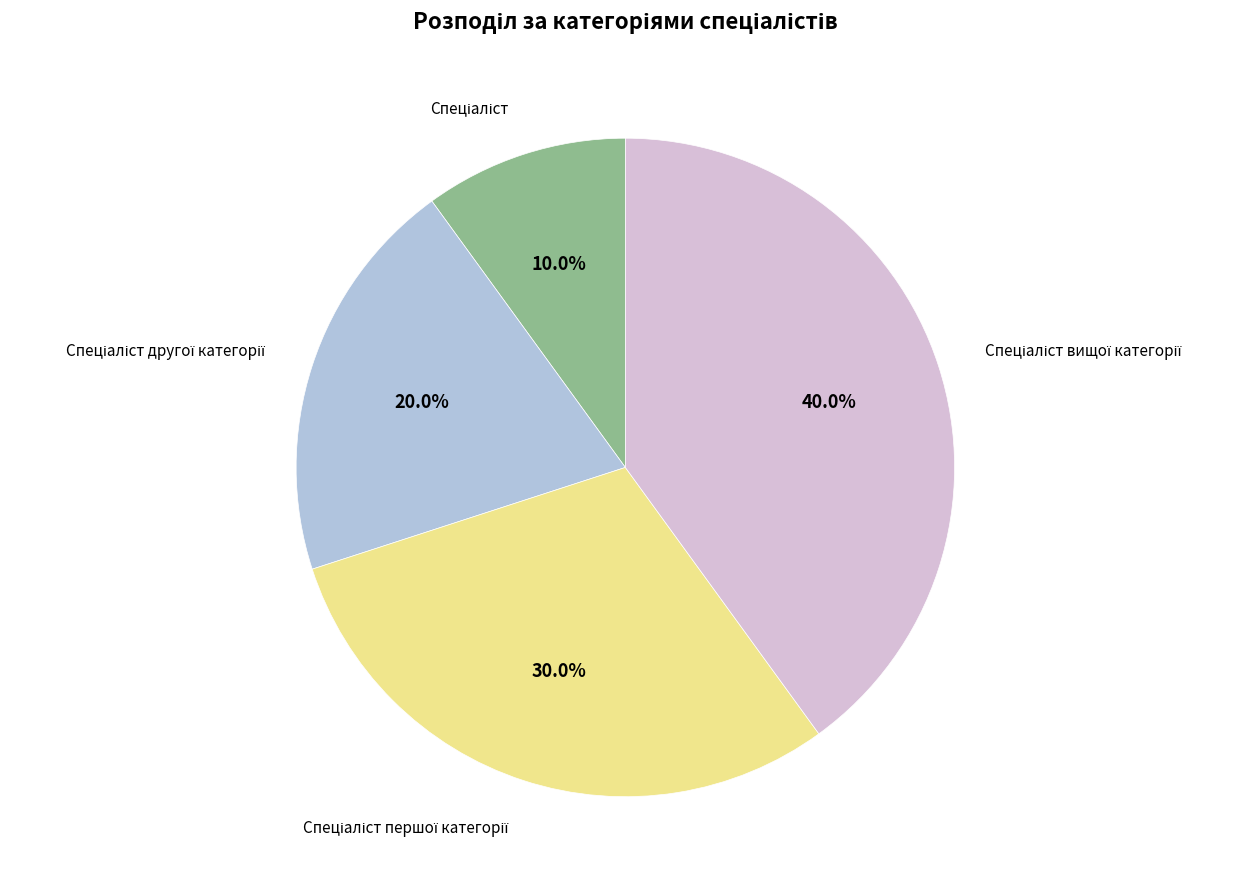

Is there any slice that represents more than half of the pie?

No